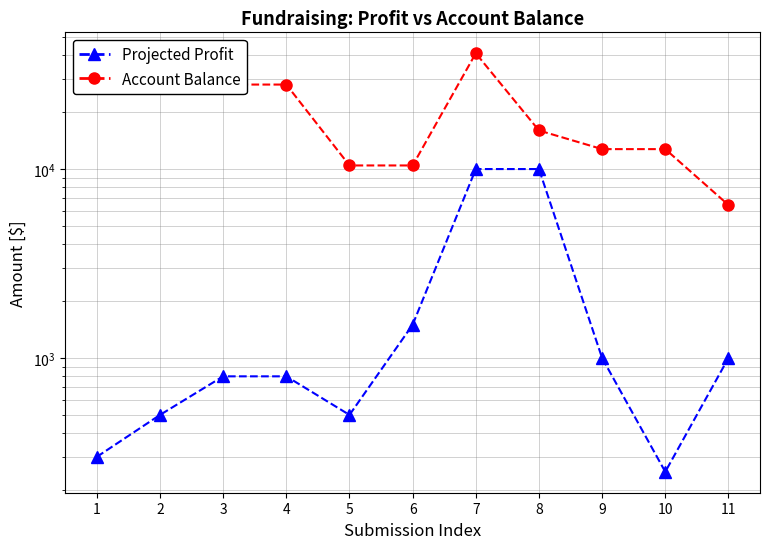

What is the sum of the Account Balance values at 2 and 8?

44000